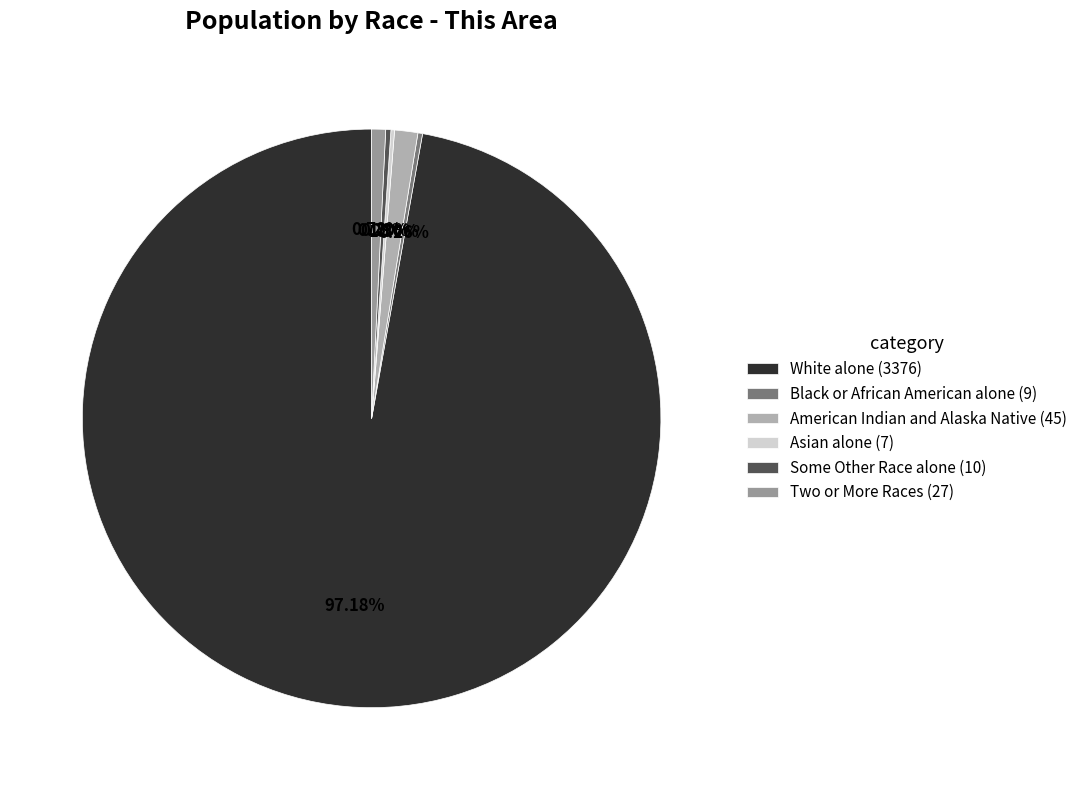

Which category has the biggest portion of the pie?

White alone